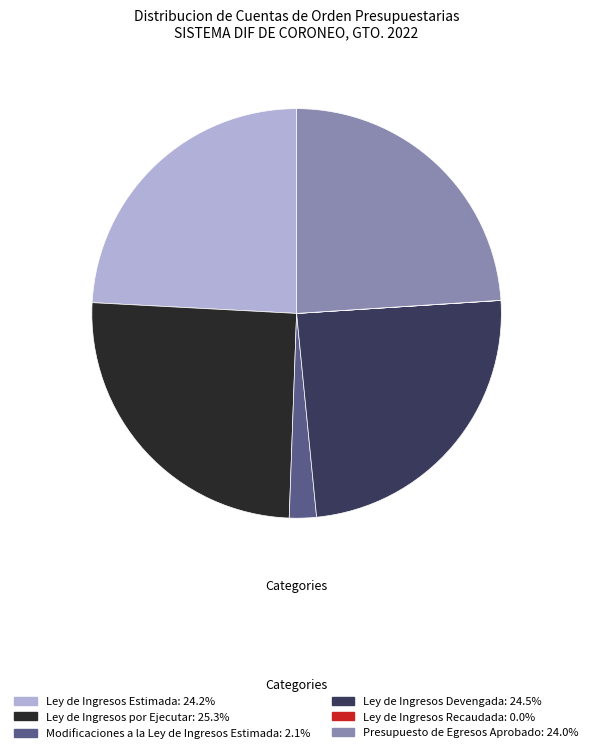

Combined, do Ley de Ingresos Devengada and Ley de Ingresos Estimada account for over 50%?

No